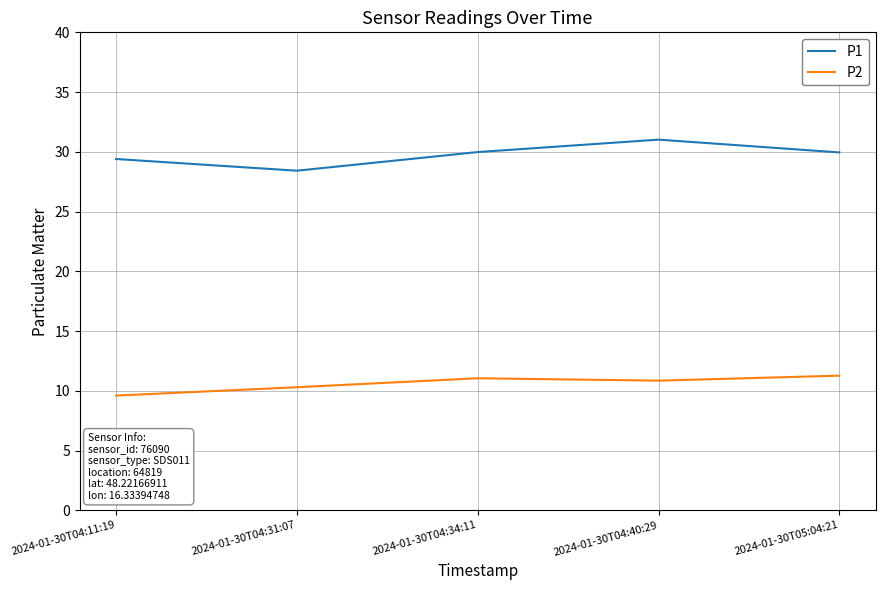

Rank the series at 2024-01-30T04:31:07 from highest to lowest value.

P1, P2